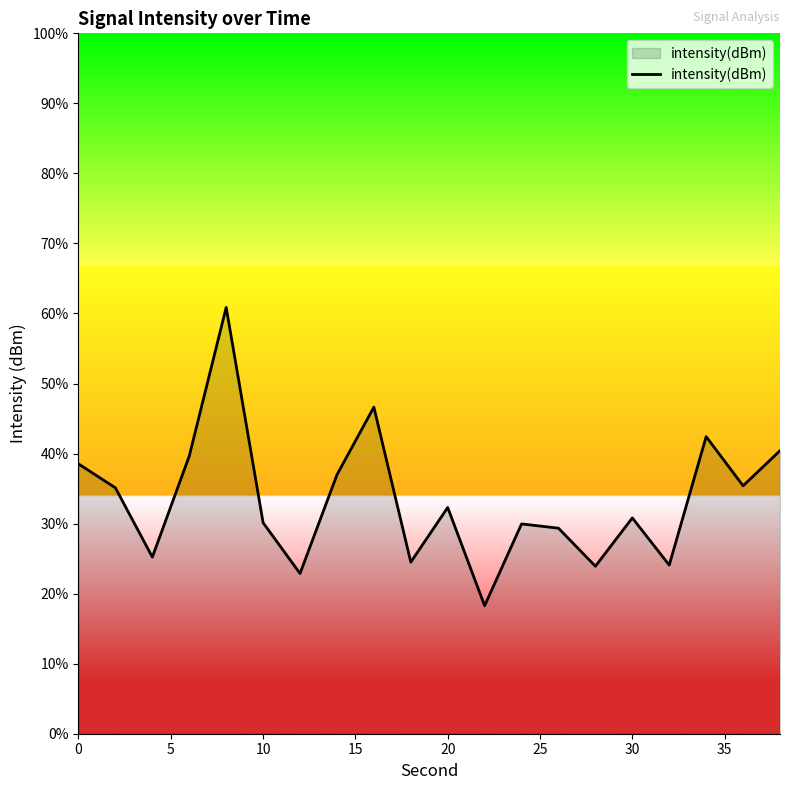

Is it true that the value at 12 is -51.1?

False